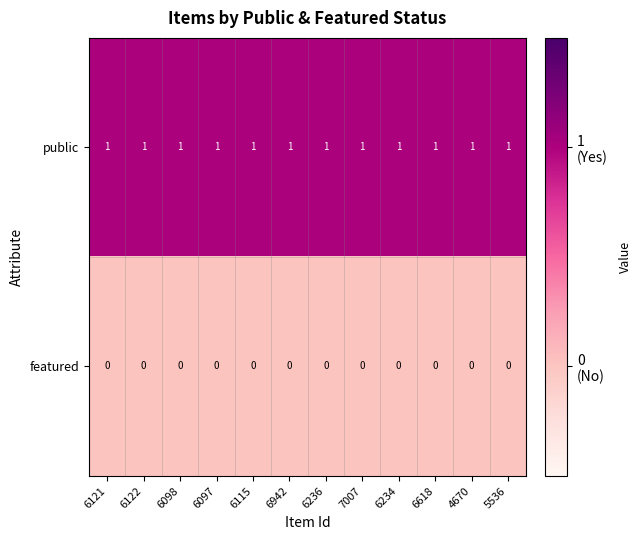

True or false: public has a value of 1 at 6122.

True